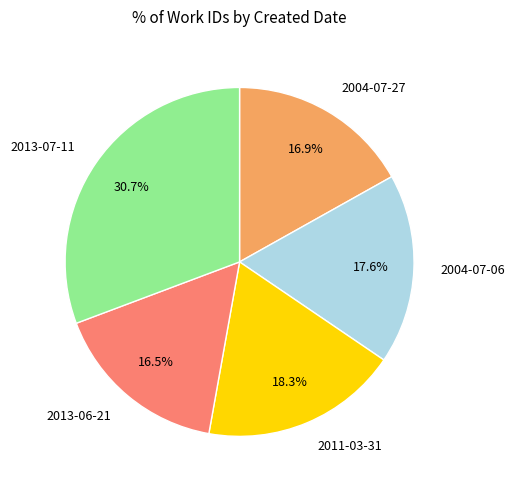

What percentage is NOT represented by 2011-03-31?

81.7%